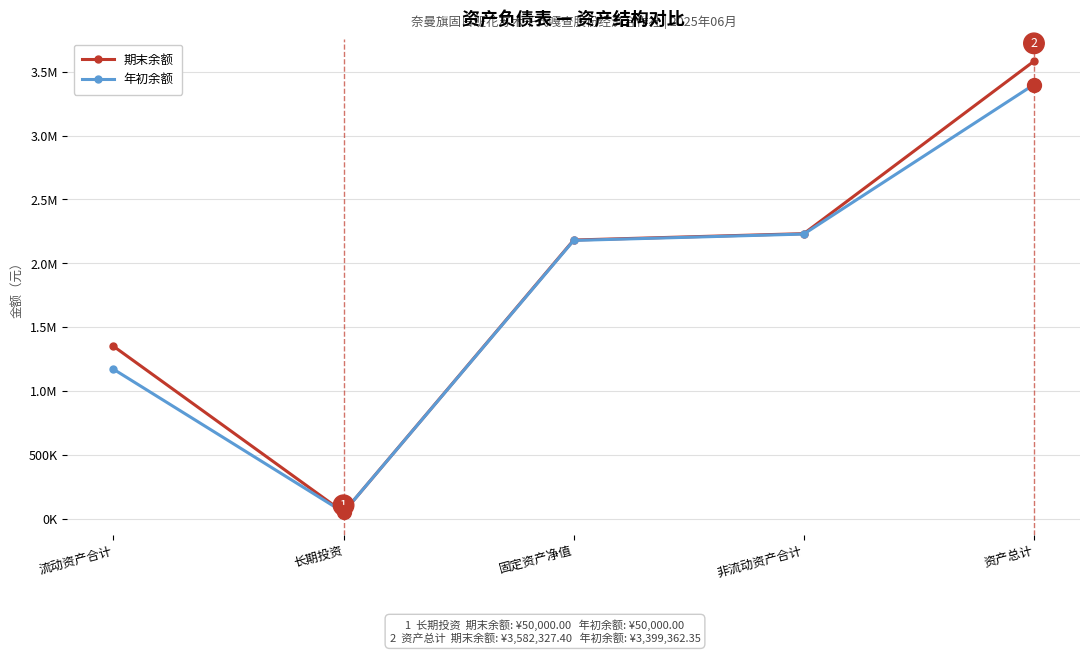

True or false: 年初余额 has a value of 50000.0 at 长期投资.

True